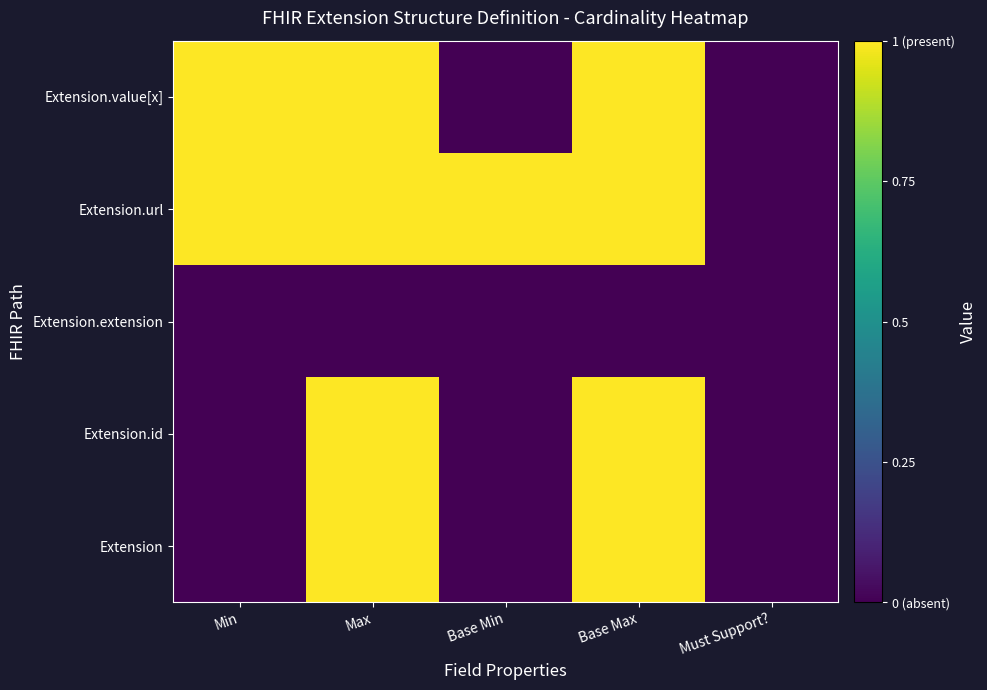

What is the total value across all series at Base Max?

4